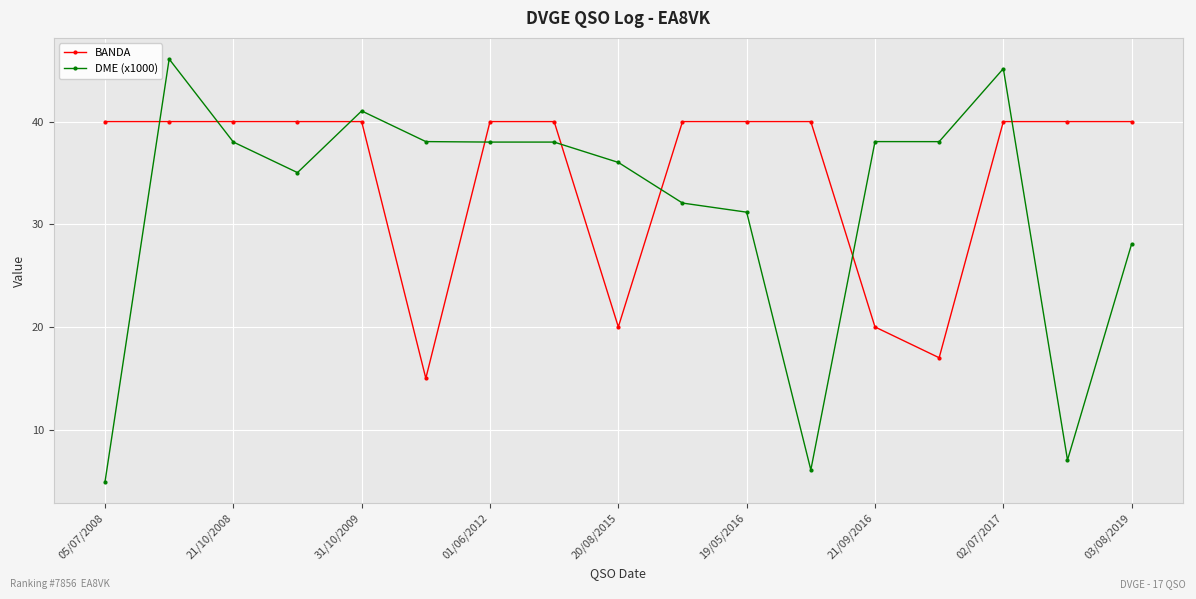

What is the average value of the DME (x1000) series?

31.8